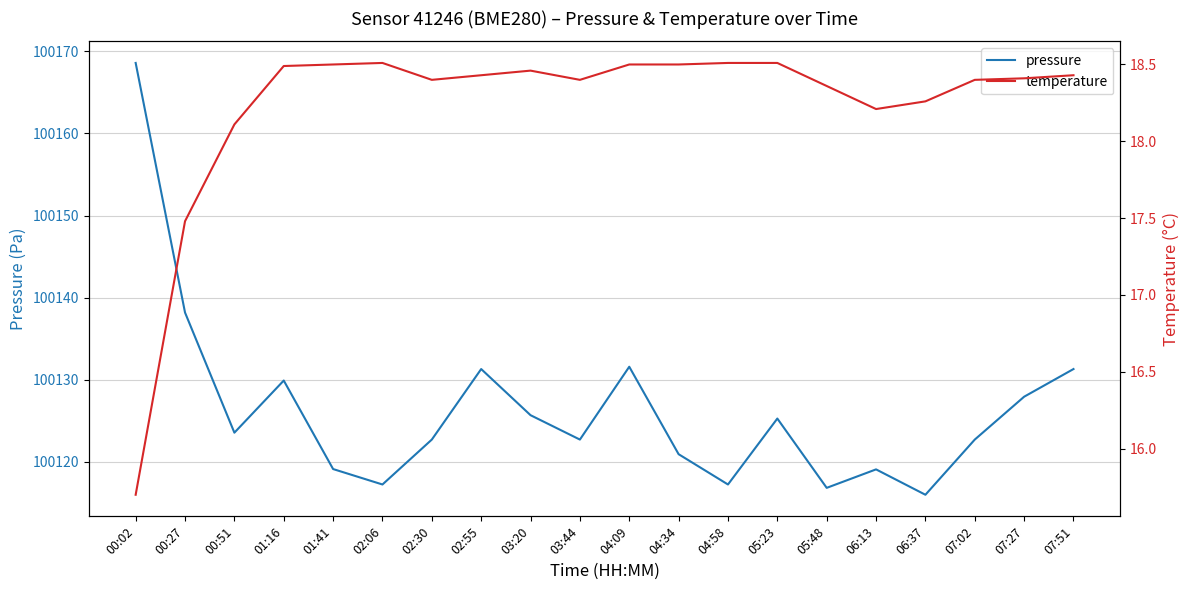

At which category is the sum across all series the highest?

00:02